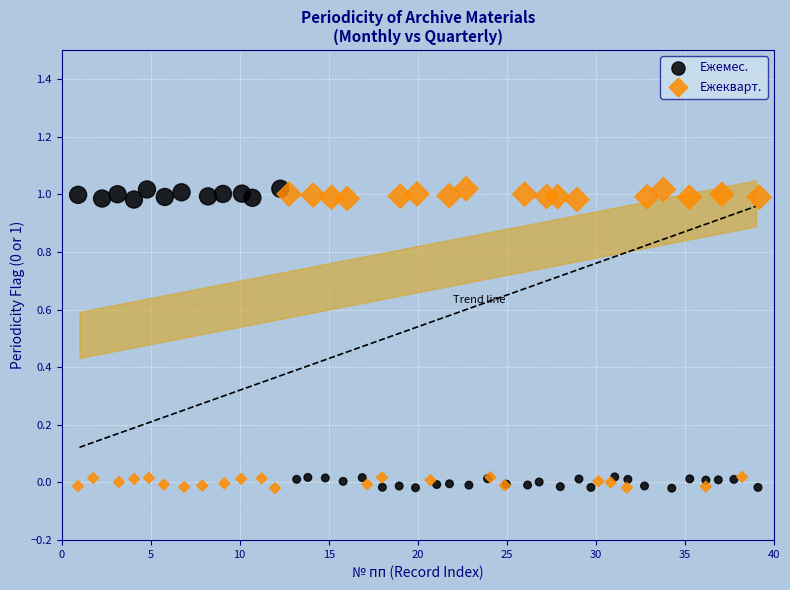

What are all the series names shown in the legend?

Ежемес., Ежекварт.